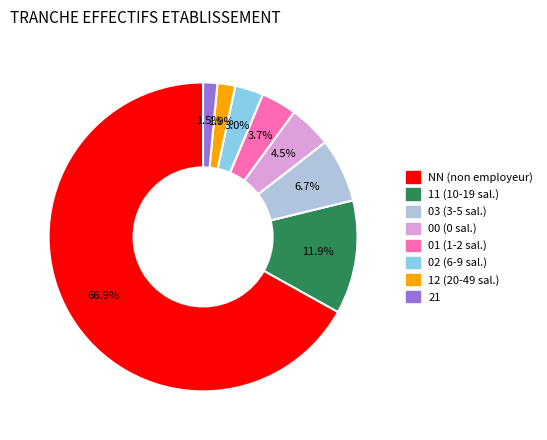

The 12 slice represents 2% of the pie. True or false?

True